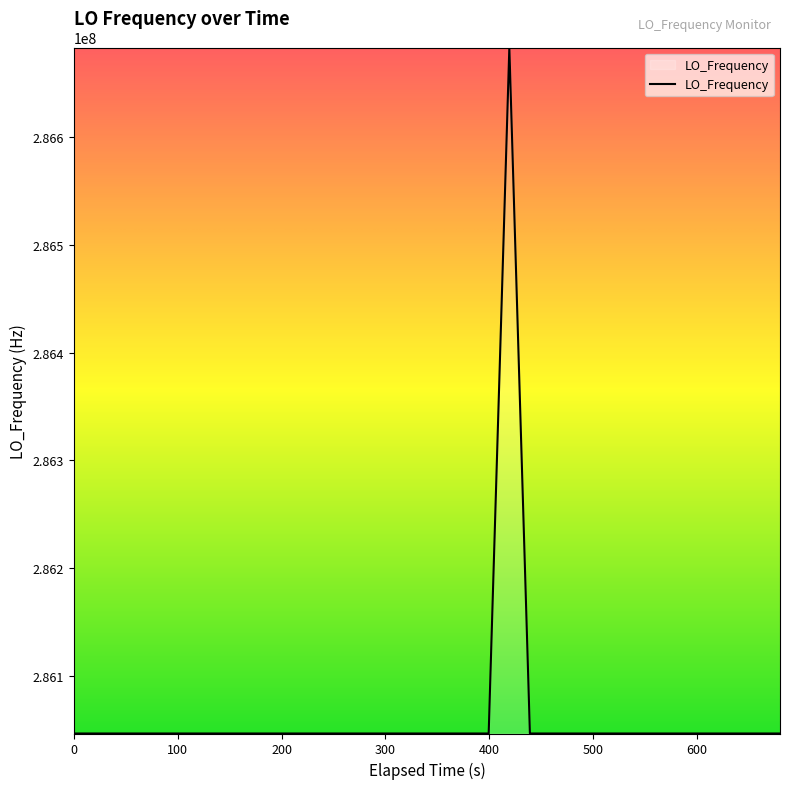

What is the difference between the maximum and minimum values?

635707.1